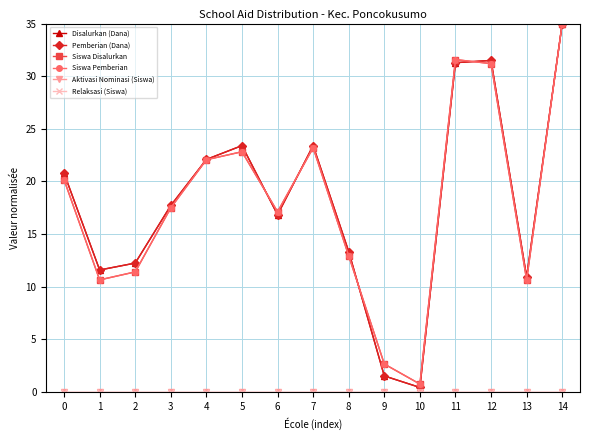

What is the total value across all series at 11?

125.7